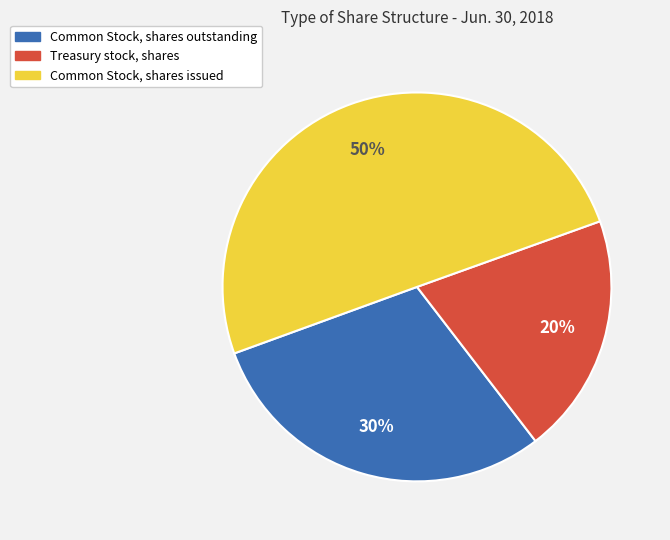

To the nearest percent, what portion does Common Stock, shares issued represent?

50%